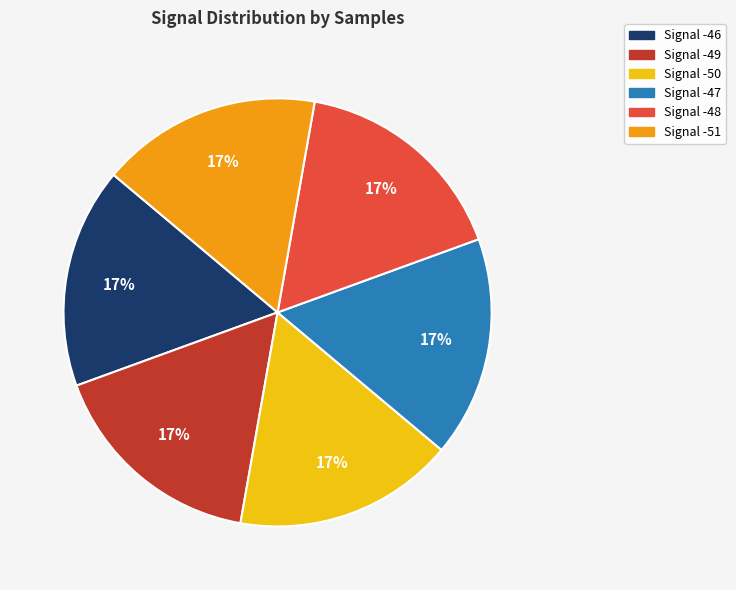

Is it true that Signal -47 is 17% of the pie?

True